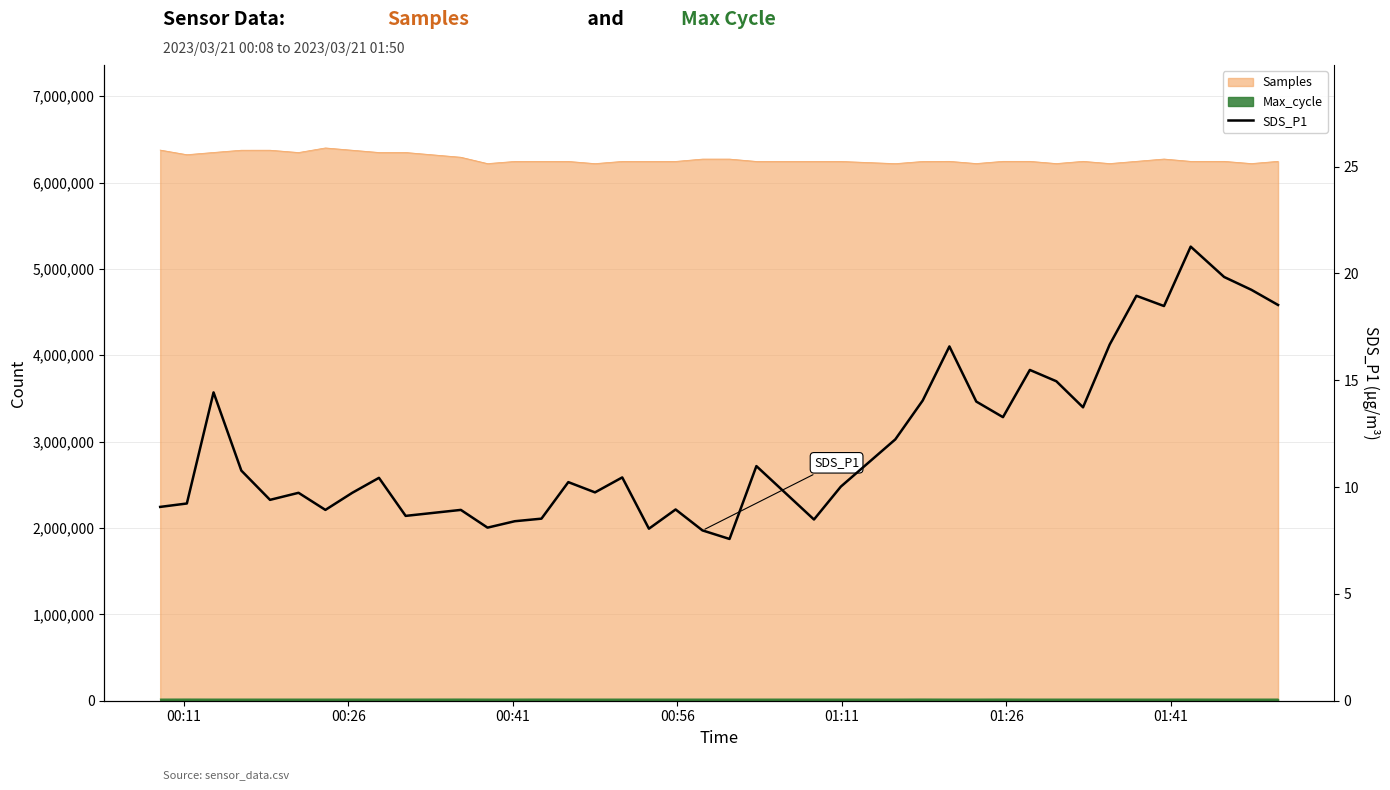

What is the value of the 38th point from the left?

19.2